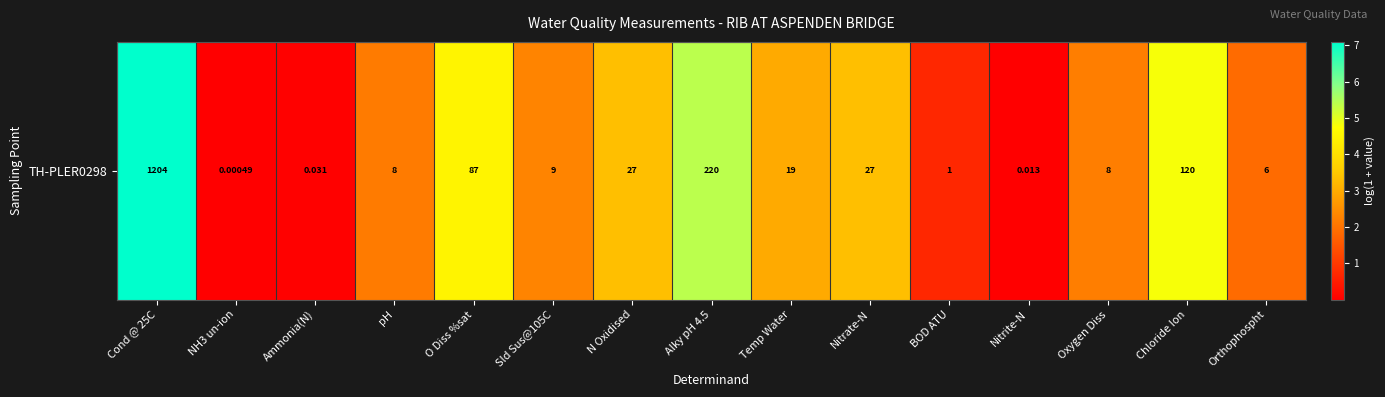

What is the change in value from N Oxidised to Nitrite-N?

-3.3